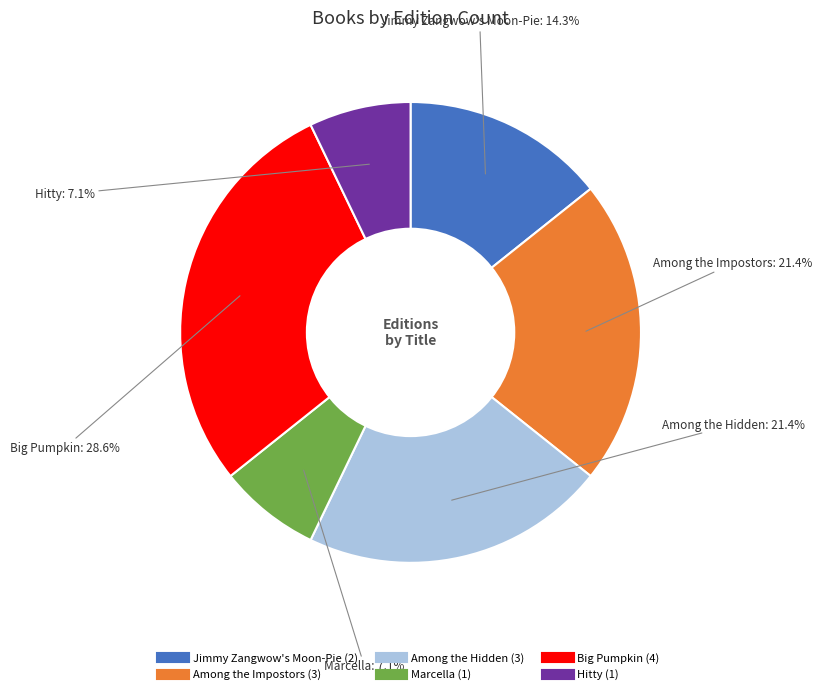

Is there a majority slice in this chart?

No